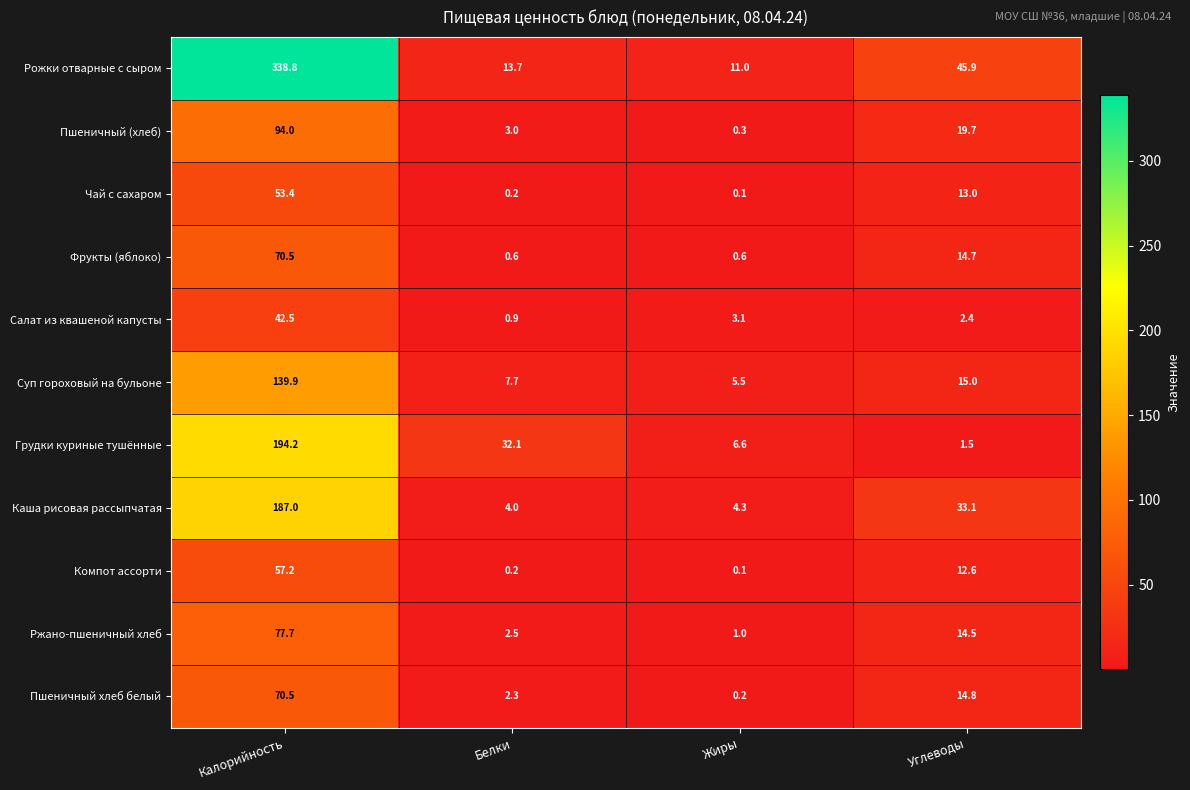

What is the difference between the highest and lowest values at Углеводы?

44.4